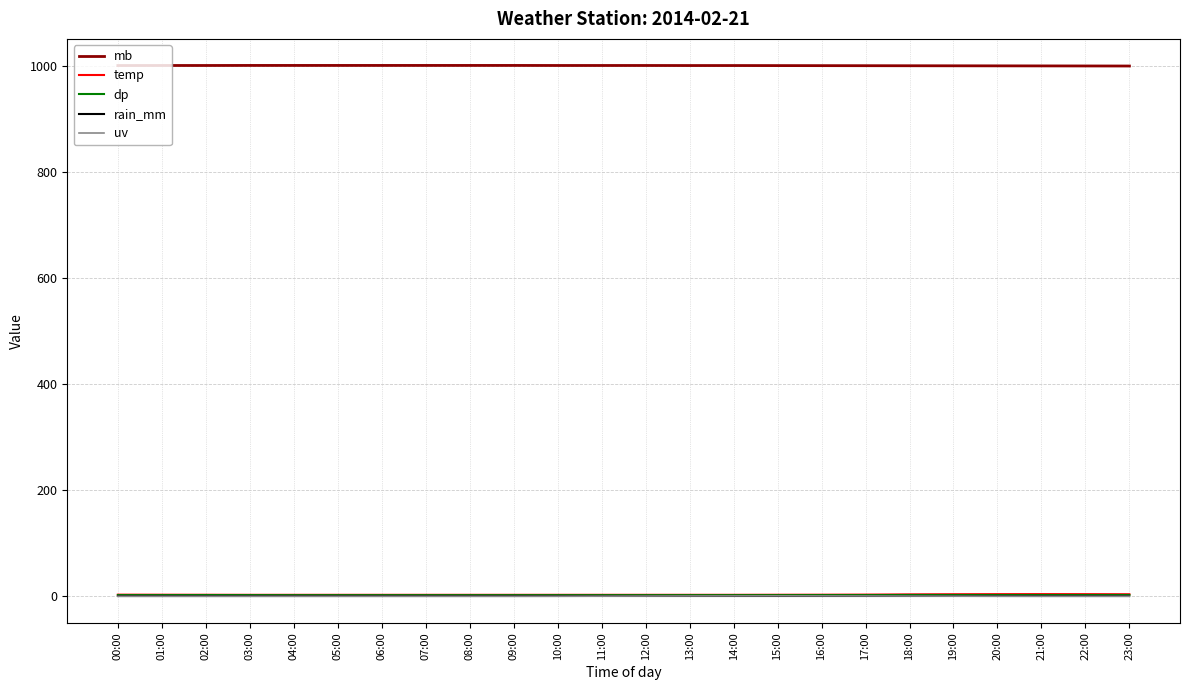

What is the value of the temp point at the 14th from the left?

2.8